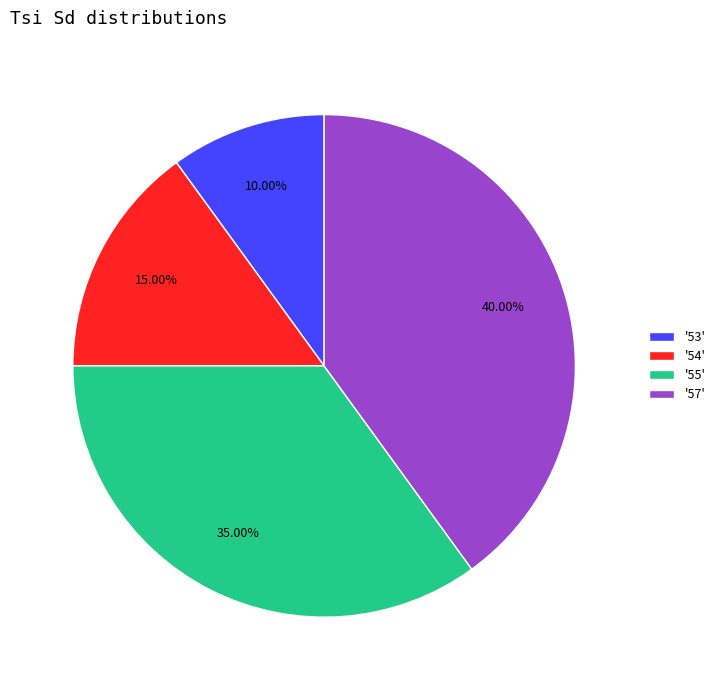

Between '53' and '57', which is larger?

'57'